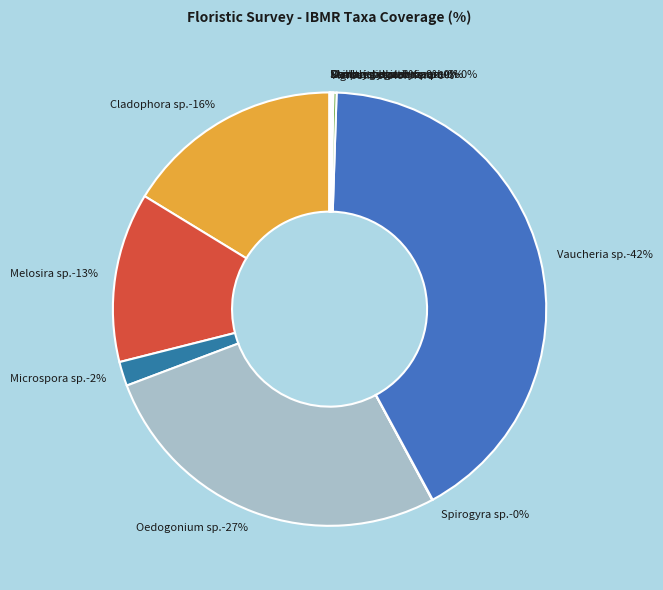

Is the sum of Oedogonium sp.-27% and Melosira sp.-13% greater than half?

No